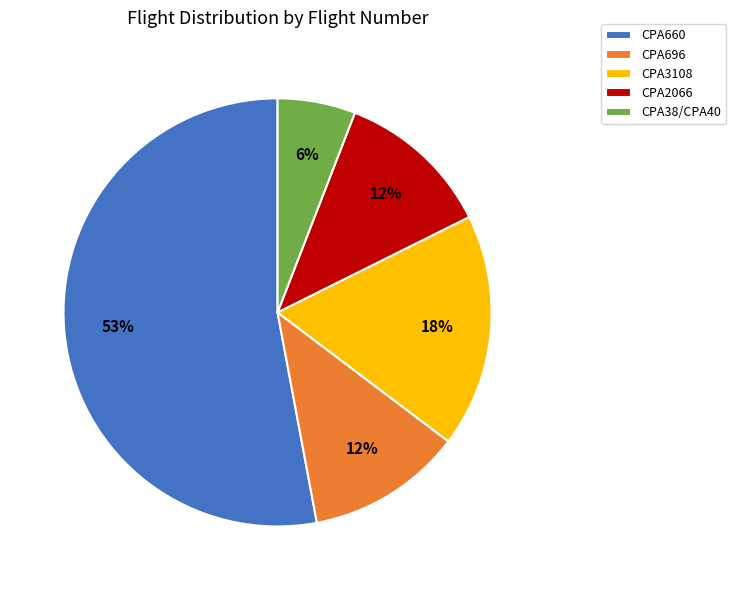

Which category has the smallest portion of the pie?

CPA38/CPA40